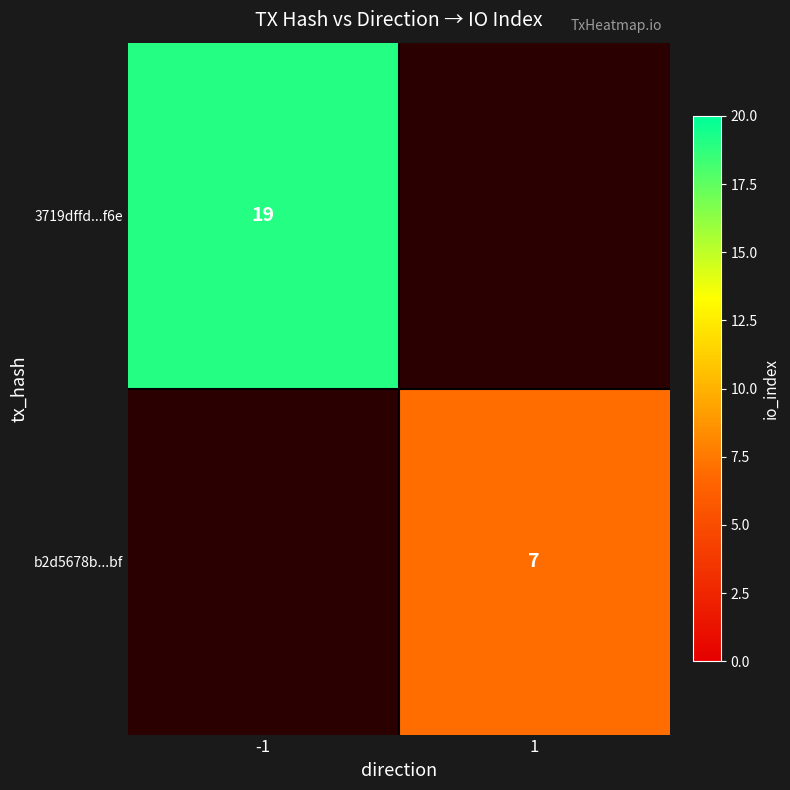

What is the spread (max minus min) of values at -1?

19